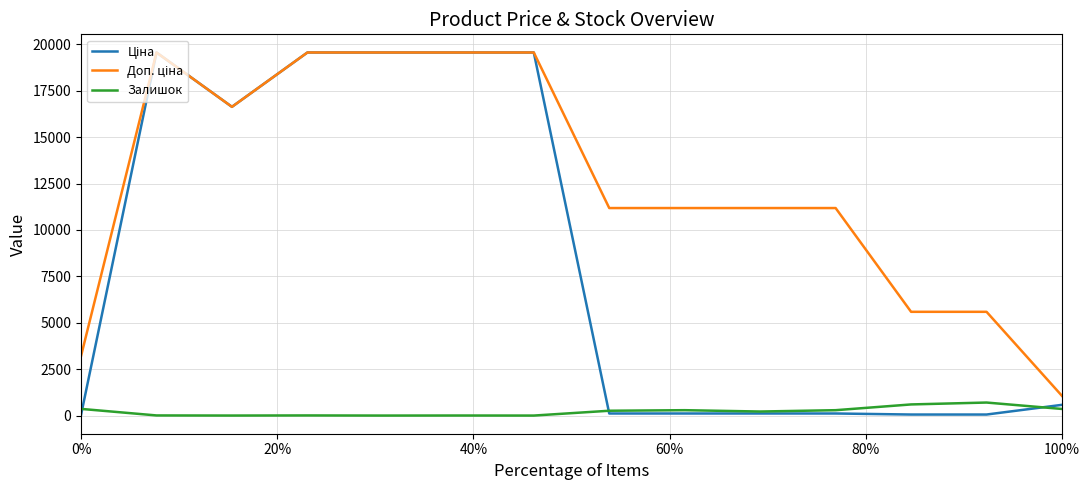

What is the greatest value displayed?

19564.9